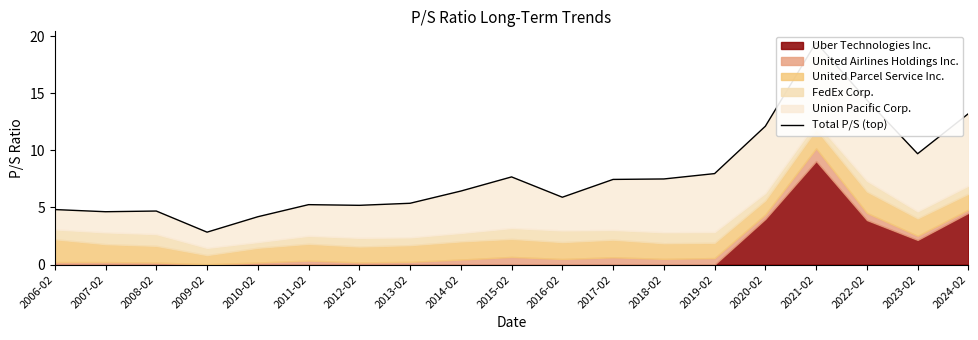

What is the sum of the values at 2013-02 and 2006-02?

10.2